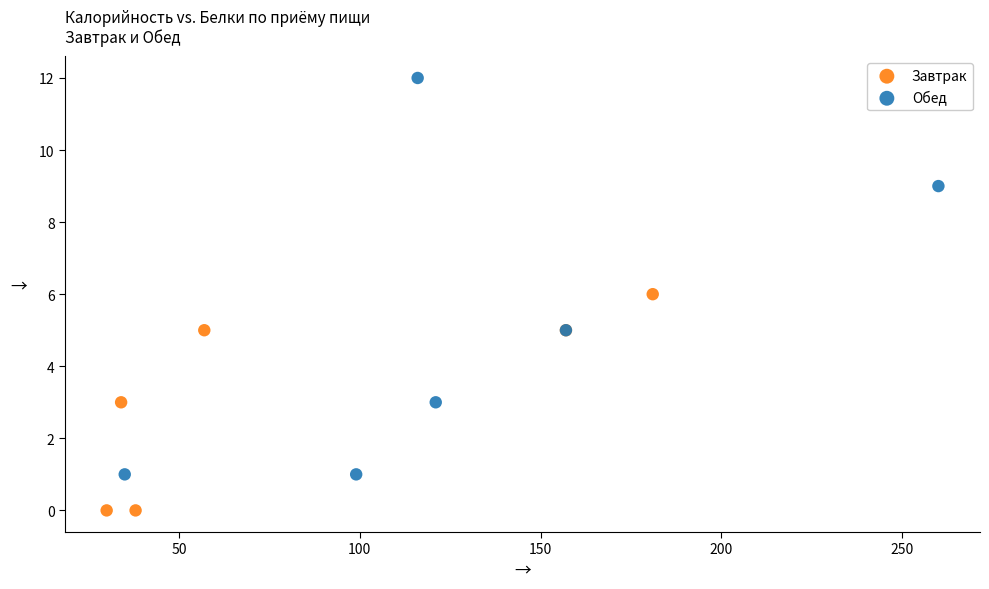

Which series reaches the minimum Y coordinate?

Завтрак